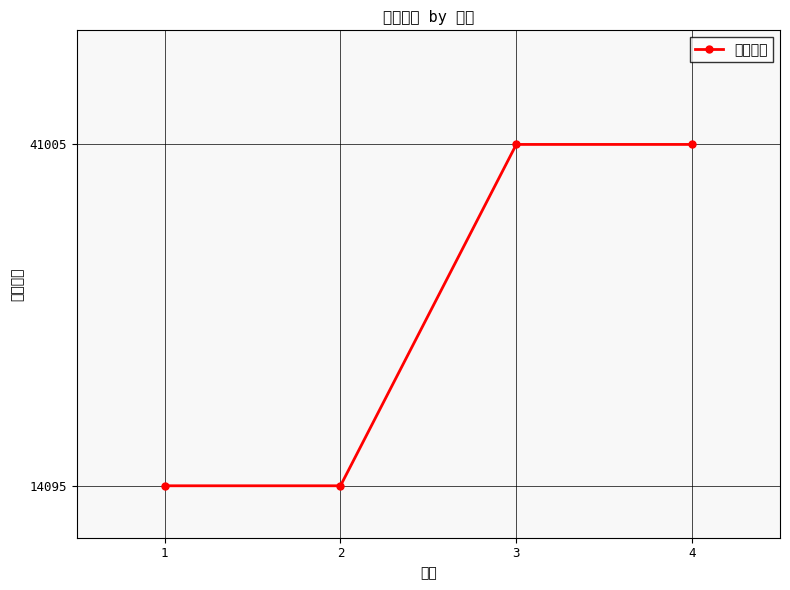

How many distinct data groups are displayed?

1